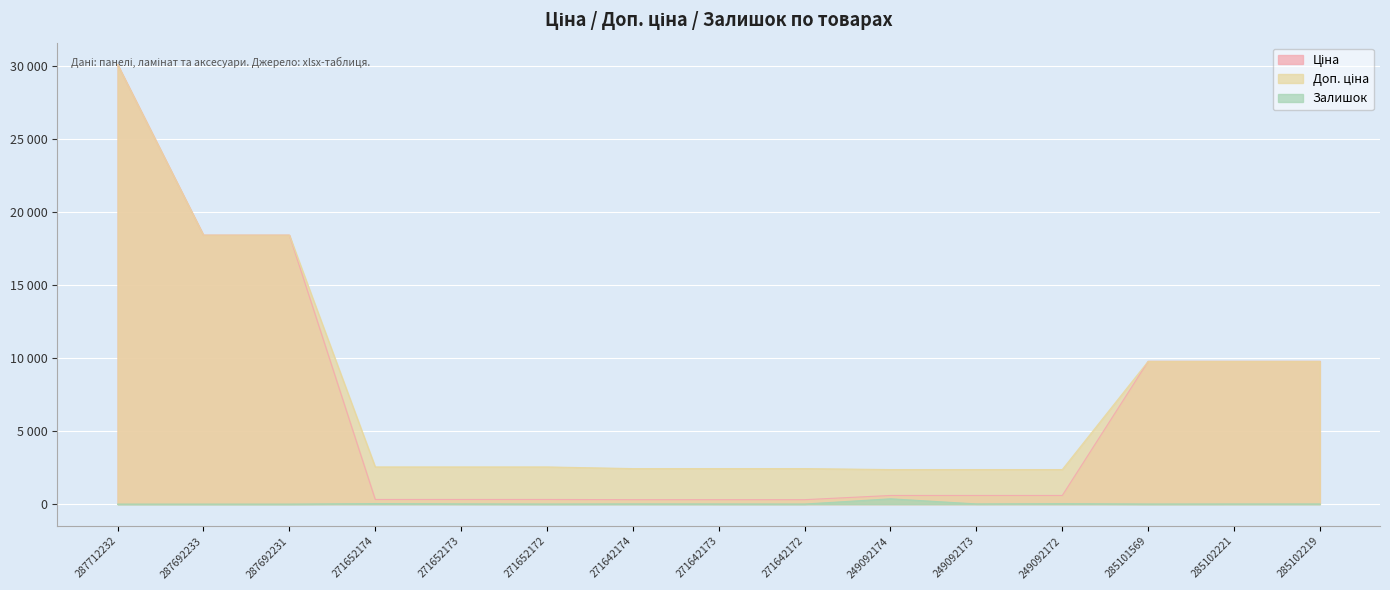

At how many categories does at least one series exceed 16990?

3